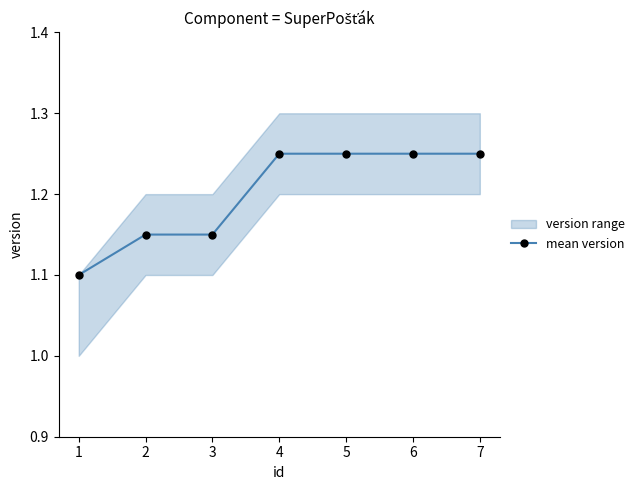

Count the values in the range 1 to 2.

7